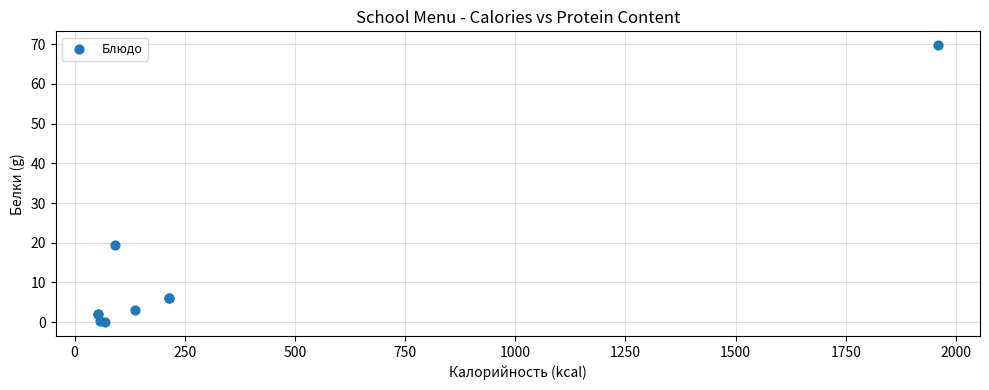

What Y value in the scatter plot is closest to 34?

19.4